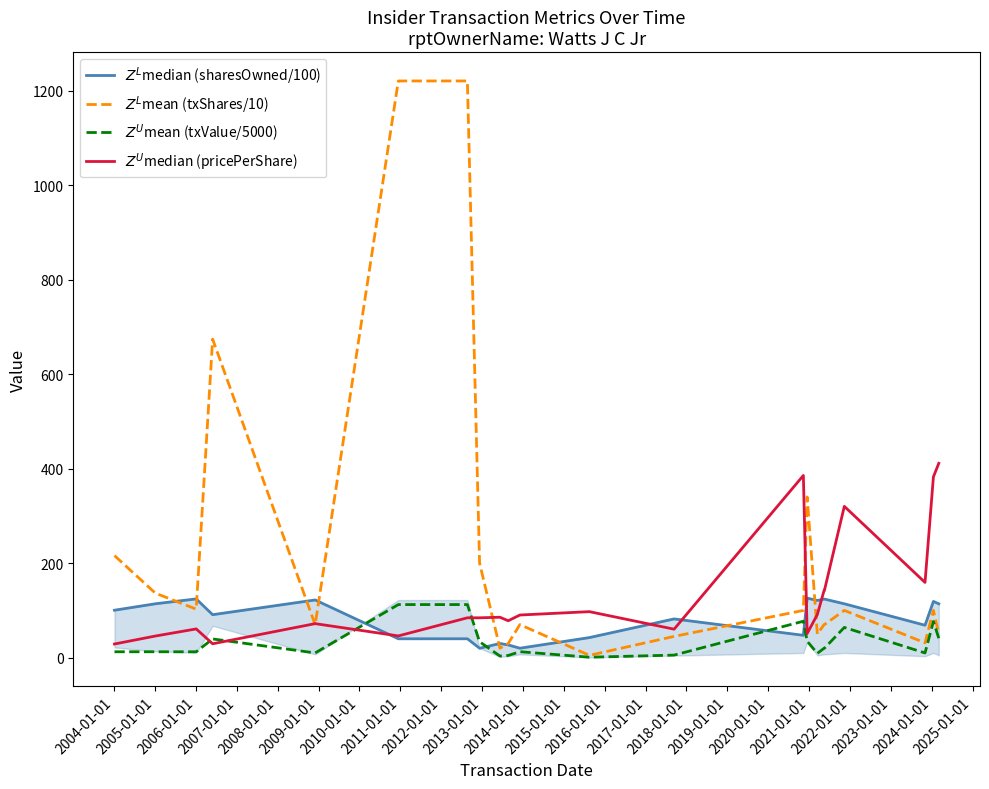

After their last crossing, which series has the higher values: $Z^U$mean (txValue/5000) or $Z^U$median (pricePerShare)?

$Z^U$median (pricePerShare)